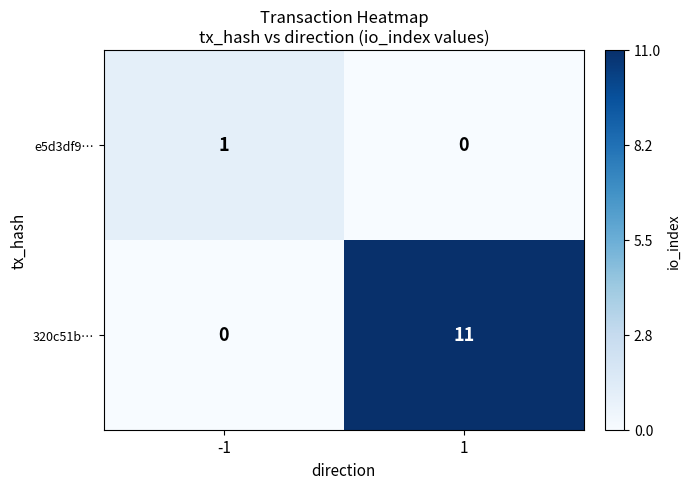

At which category is the sum across all series the highest?

1